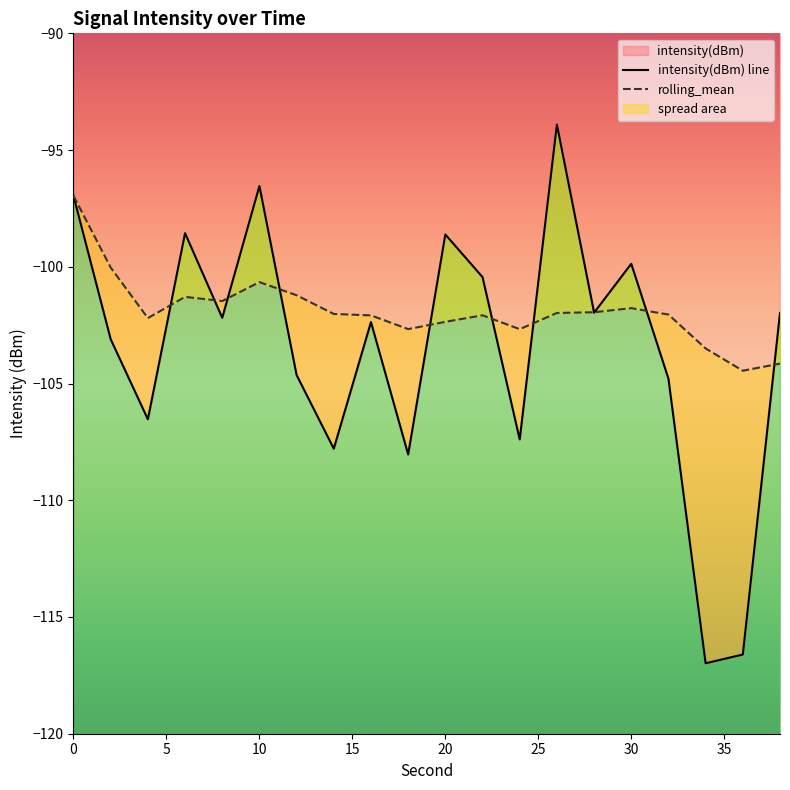

How many lines are shown in the chart?

2